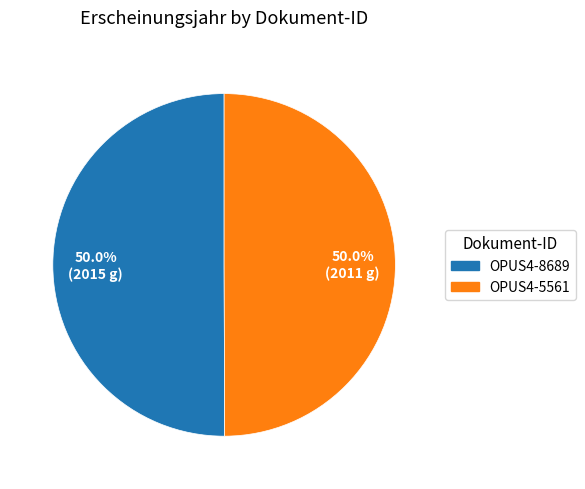

Count the number of slices in the pie.

2